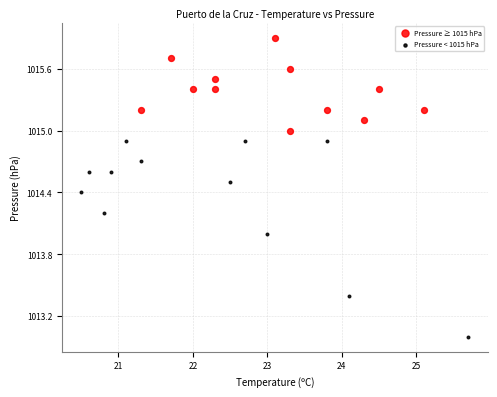

Which series contains the lowest Y value?

Pressure < 1015 hPa